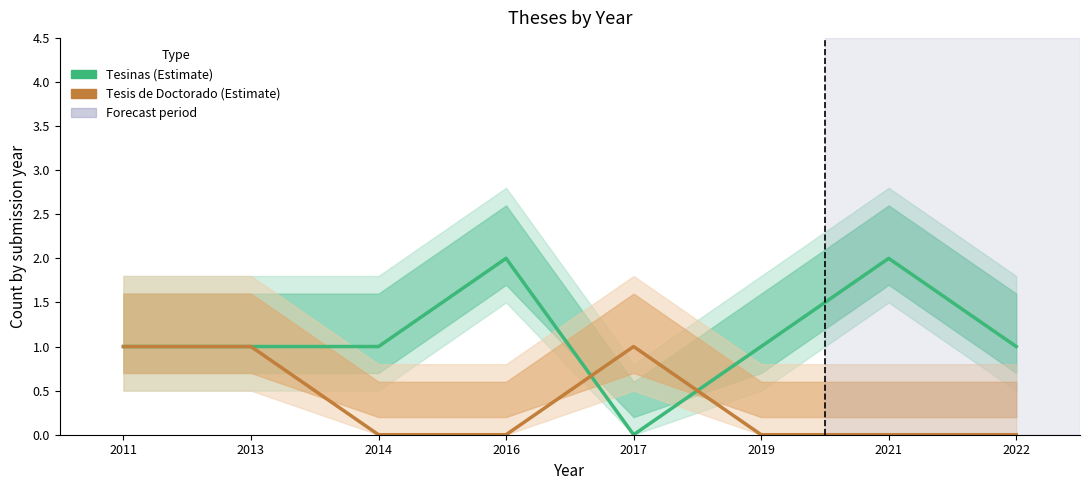

List the series in order of their overall mean, lowest first.

Tesis de Doctorado, Tesinas